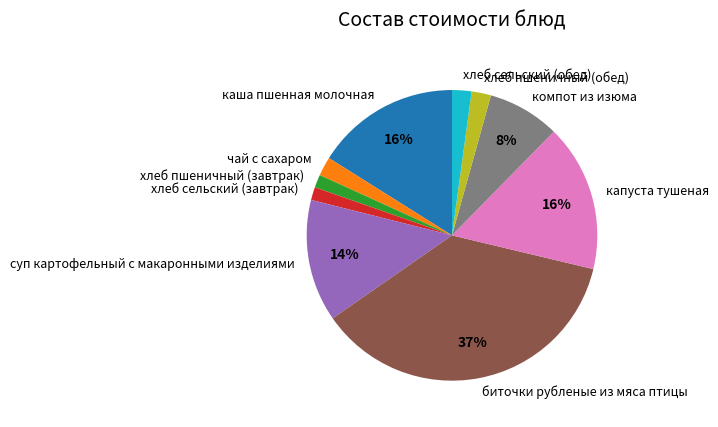

How many slices are in this pie chart?

10